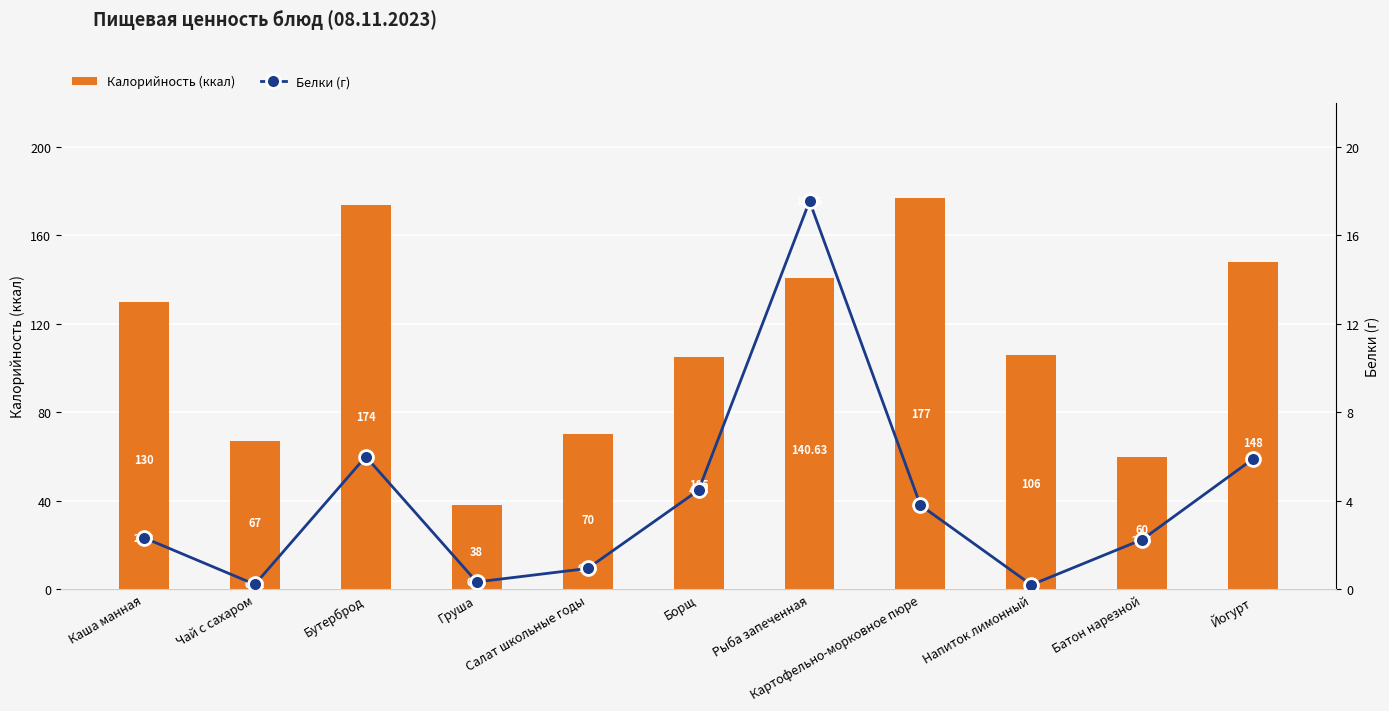

At how many categories does at least one series exceed 34?

11